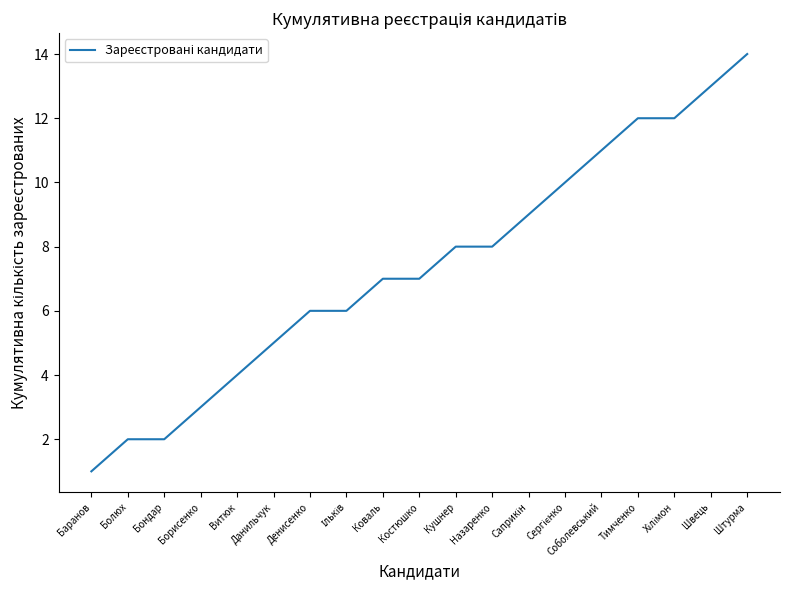

Count the number of categories in the chart.

19